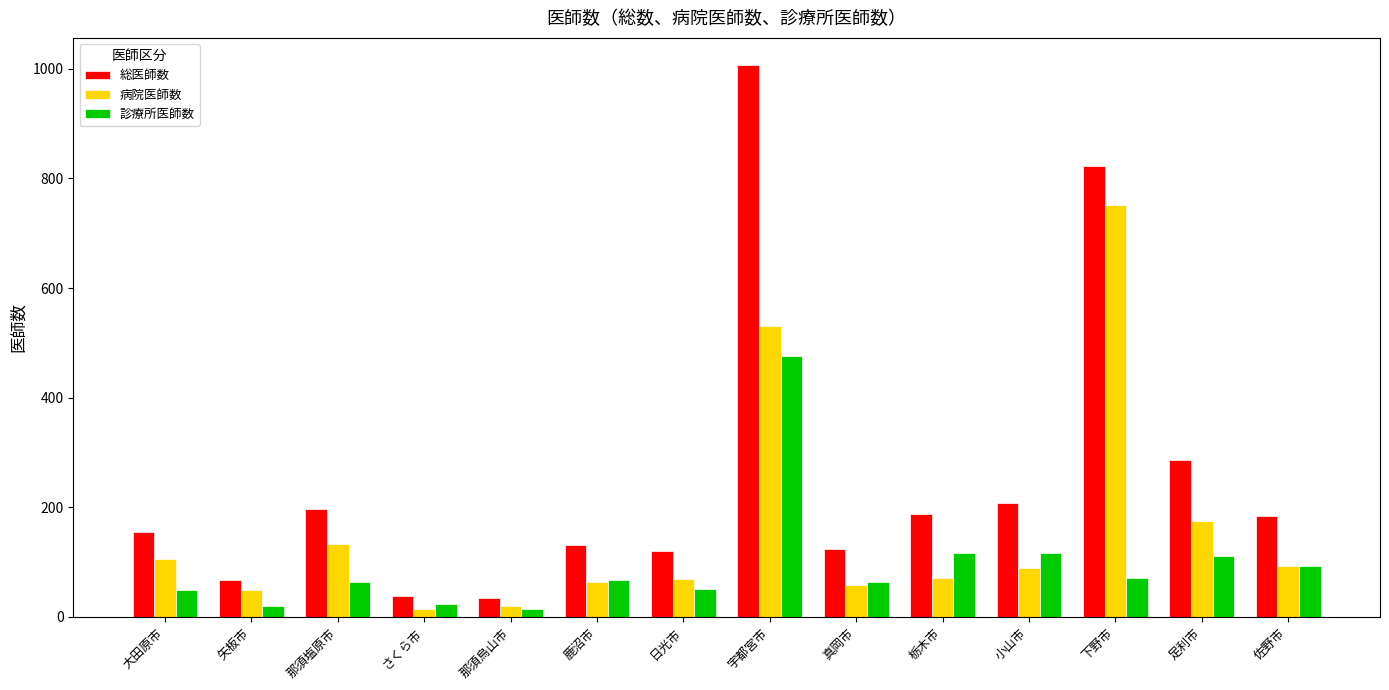

Are the bars grouped side by side (vs. stacked)?

Yes